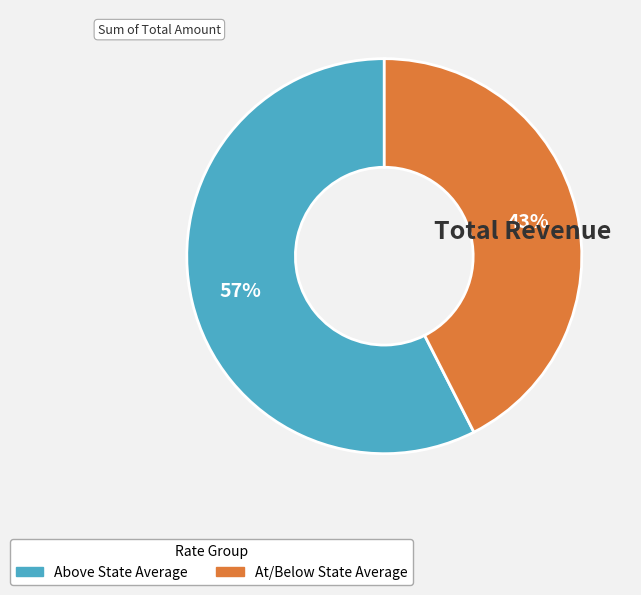

Which slice is the smallest?

At/Below State Average